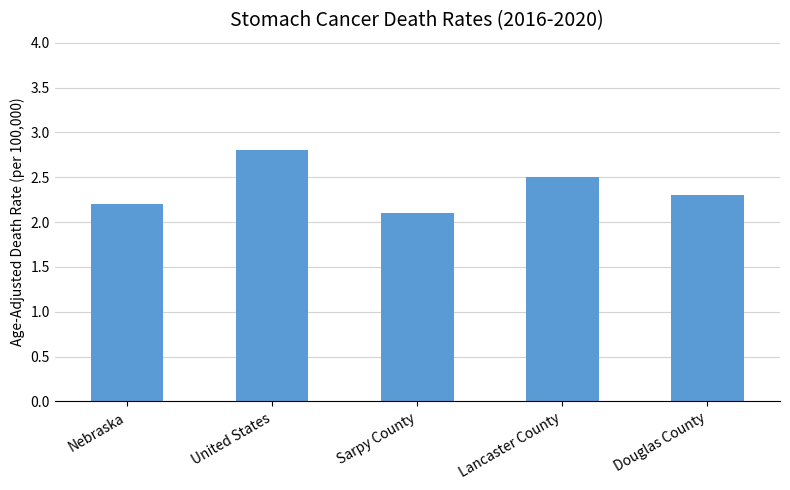

What is the difference between the values at Nebraska and Douglas County?

0.1